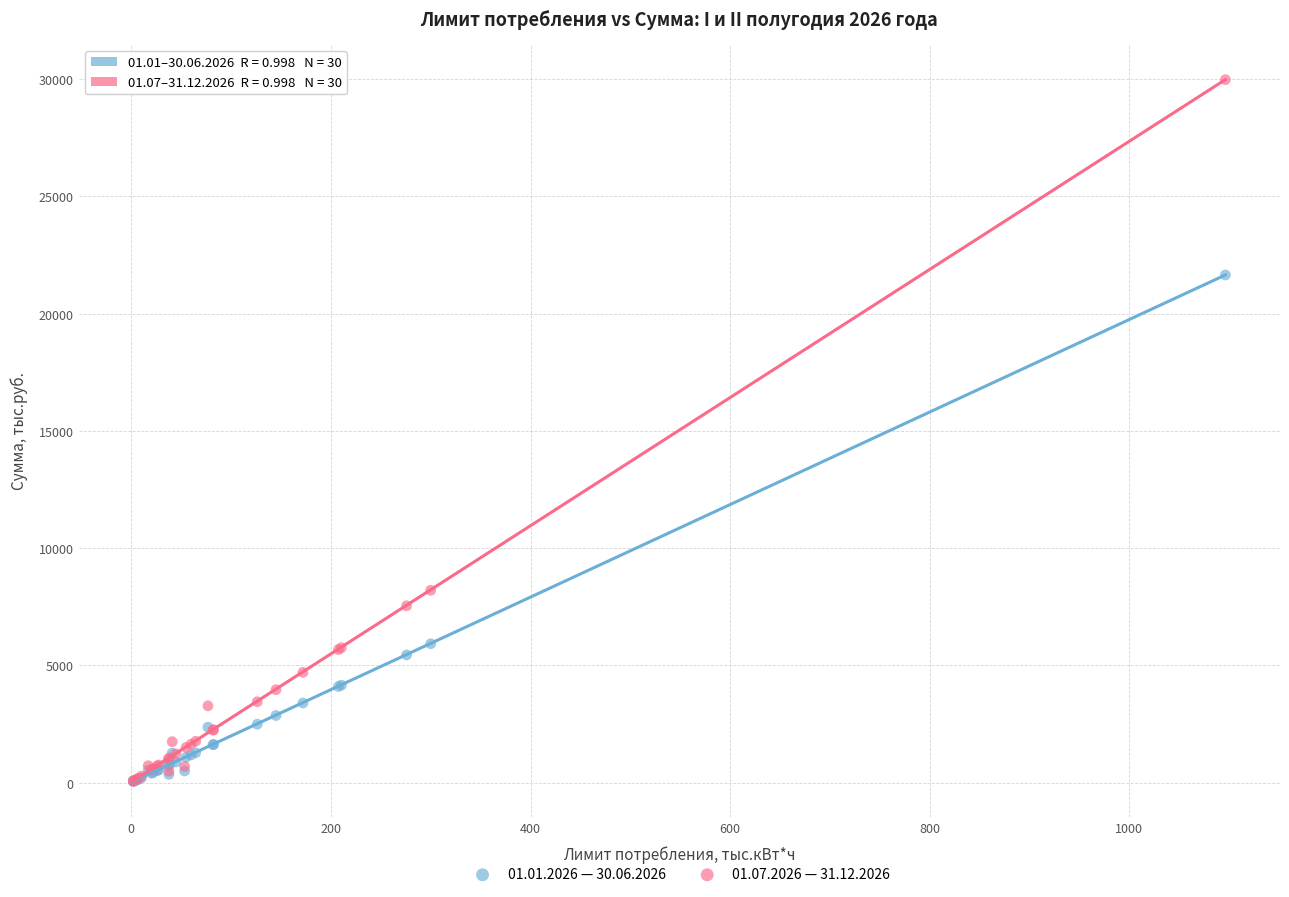

Which series contains the highest Y value?

01.07.2026 — 31.12.2026